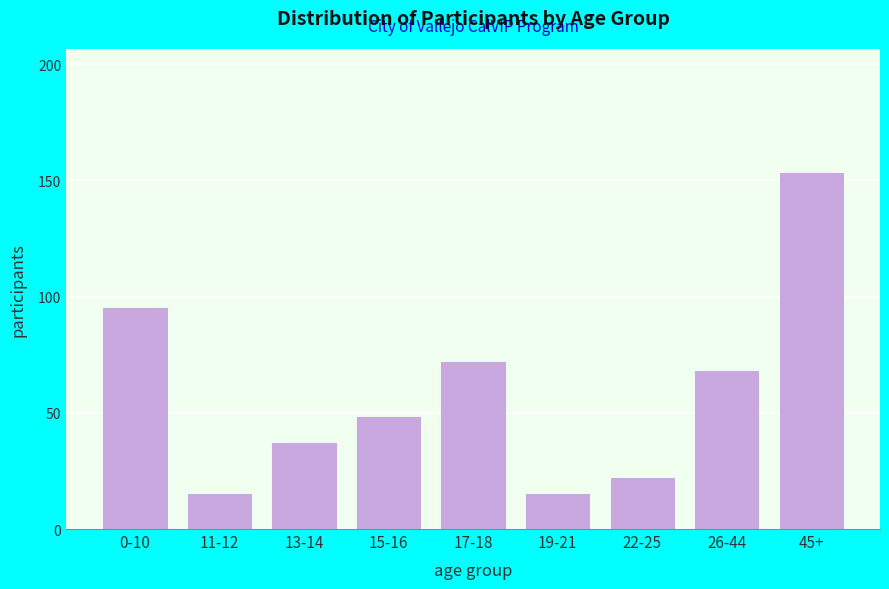

Reading right to left, what are all the values shown in this chart?

45+=153	26-44=68	22-25=22	19-21=15	17-18=72	15-16=48	13-14=37	11-12=15	0-10=95